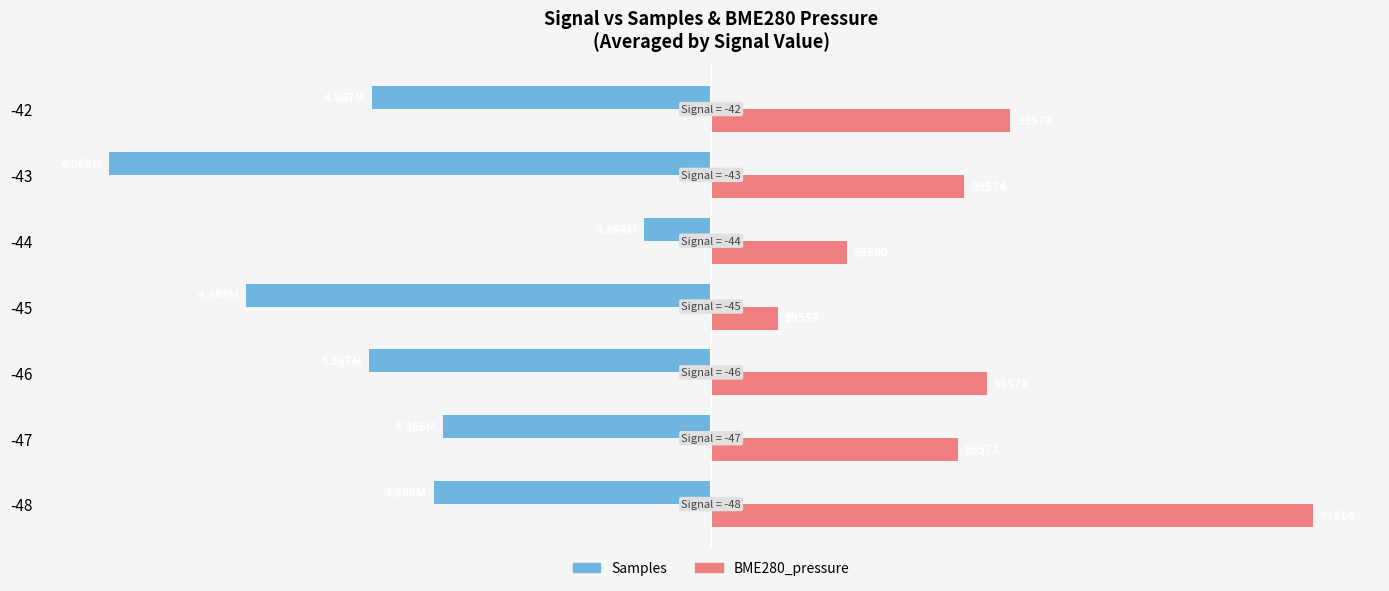

What are all the series names shown in the legend?

Samples, BME280_pressure